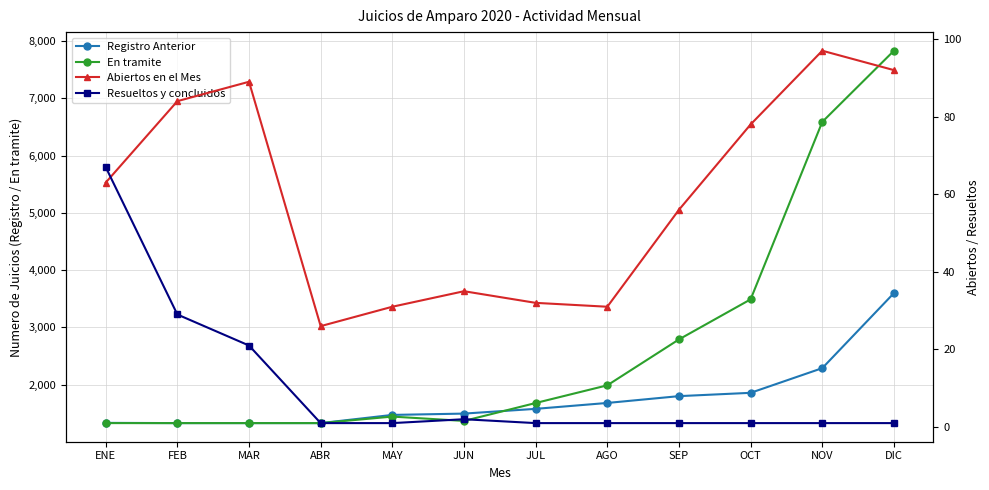

Does the chart display data point markers on the line(s)?

Yes